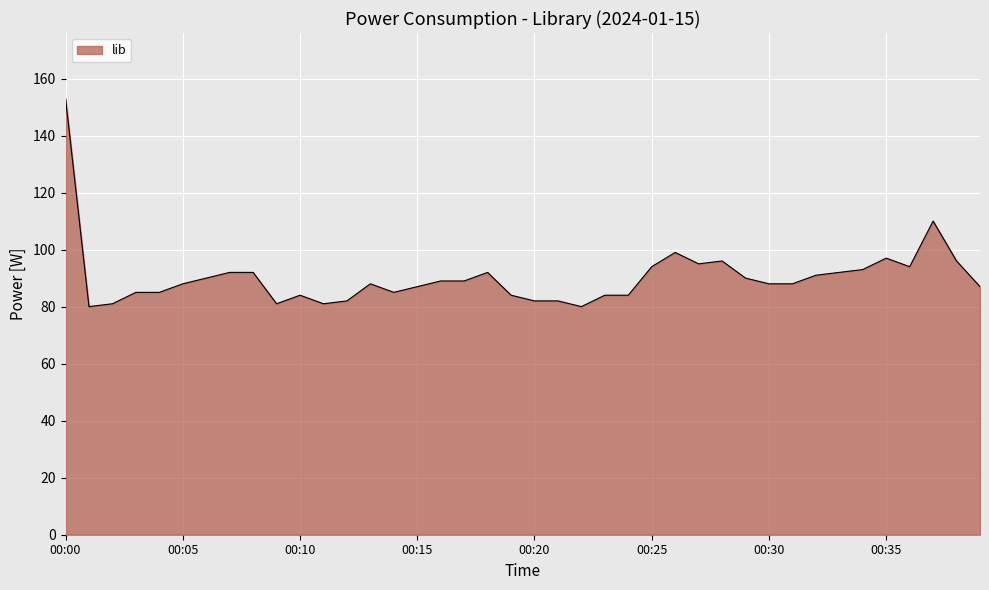

What is the smallest value displayed?

80